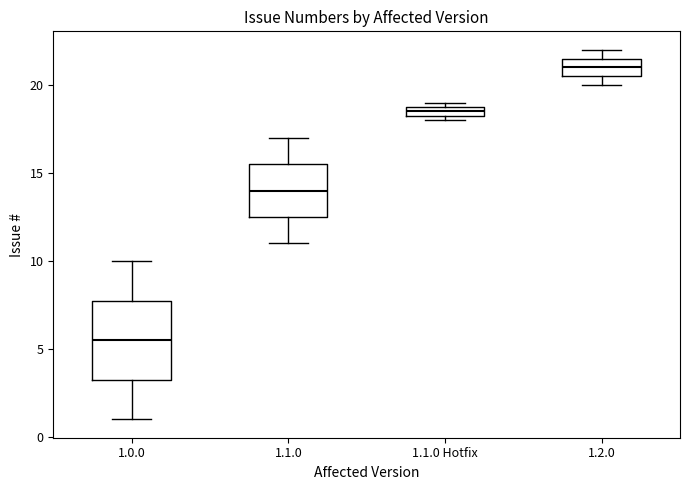

Where does the upper whisker of the box for 1.0.0 end on the y-axis? The values are not printed on the chart, so give them approximately, as read against the axis.

10.0